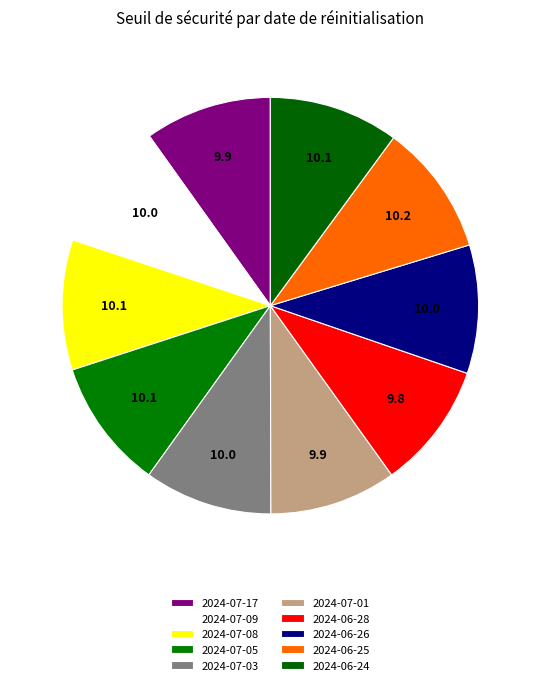

What percentage is the 2024-07-05 slice, to the nearest percent?

10%